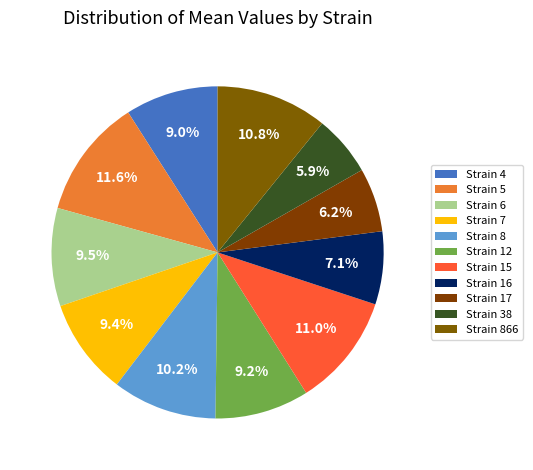

How many segments does this pie chart have?

11